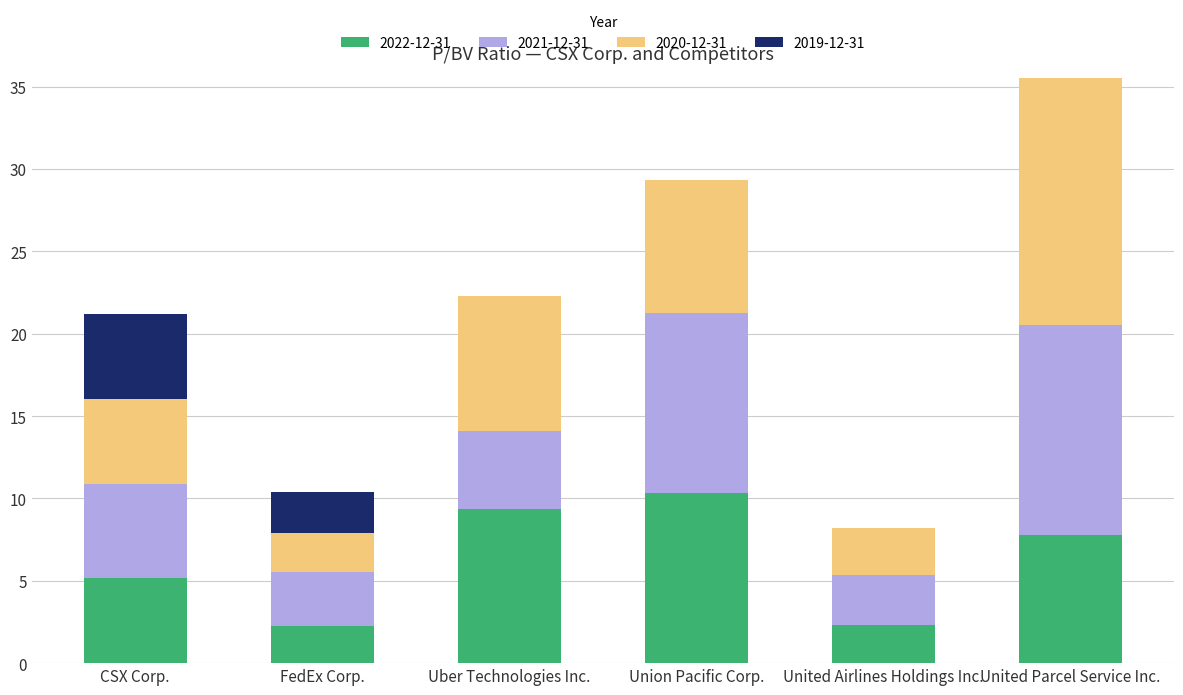

At which category is the sum across all series the highest?

United Parcel Service Inc.